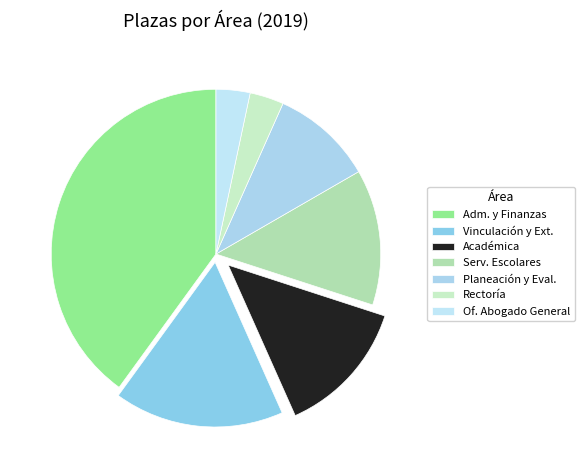

True or false: Rectoría accounts for 11% of the total.

False